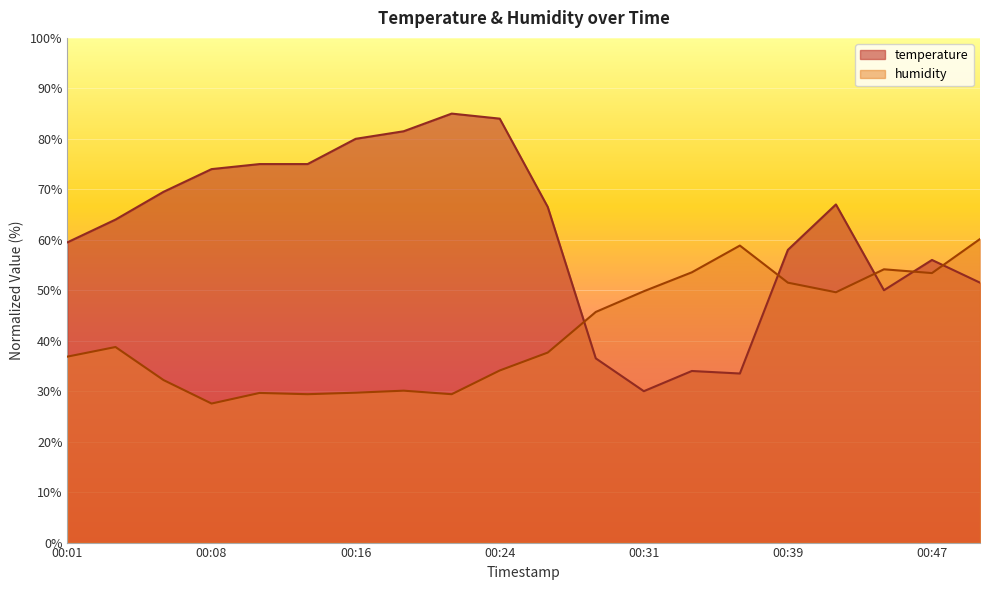

Reading right to left, list all the values displayed in this chart.

temperature: 51.5	56.0	50.0	67.0	58.0	33.5	34.0	30.0	36.5	66.5	84.0	85.0	81.5	80.0	75.0	75.0	74.0	69.5	64.0	59.5
humidity: 60.2	53.4	54.1	49.6	51.5	58.8	53.5	49.8	45.7	37.7	34.1	29.4	30.1	29.7	29.4	29.7	27.6	32.2	38.8	36.9